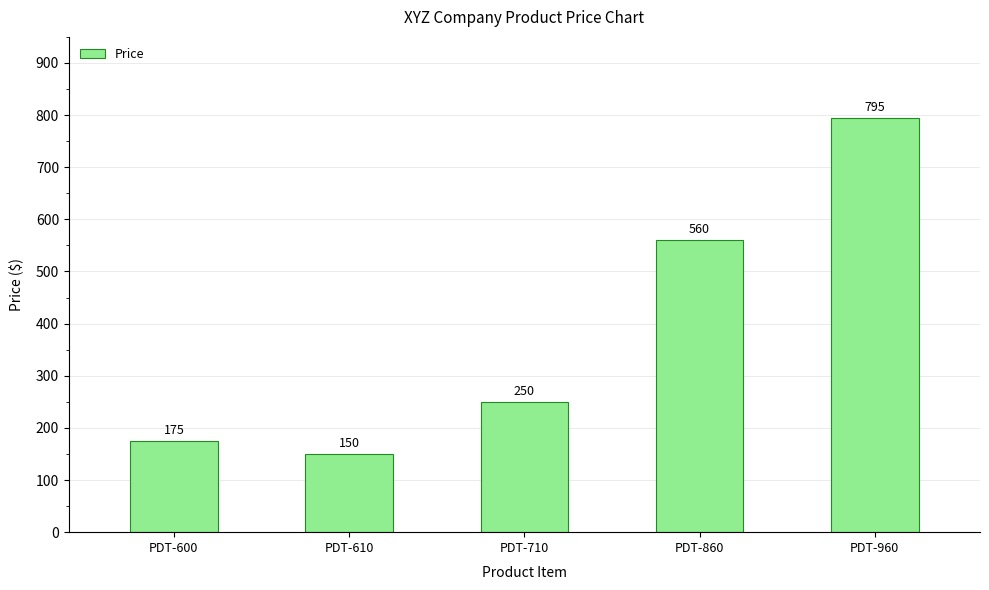

At which category does the chart reach its peak across all series?

PDT-960